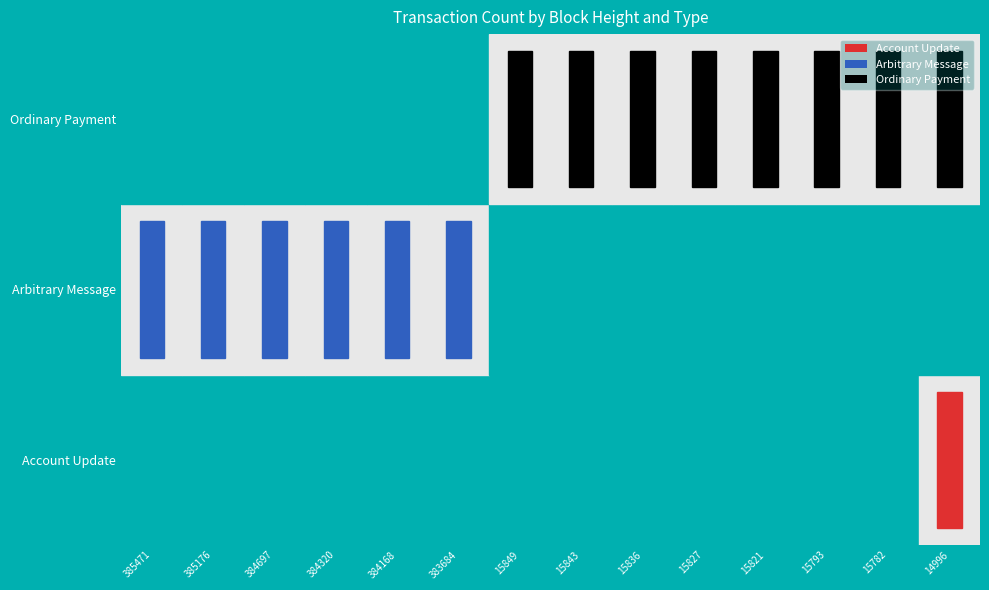

Reading left to right, transcribe all the data shown in this chart.

Account Update: 0	0	0	0	0	0	0	0	0	0	0	0	0	1
Arbitrary Message: 1	1	1	1	1	1	0	0	0	0	0	0	0	0
Ordinary Payment: 0	0	0	0	0	0	2	2	2	2	2	2	2	1